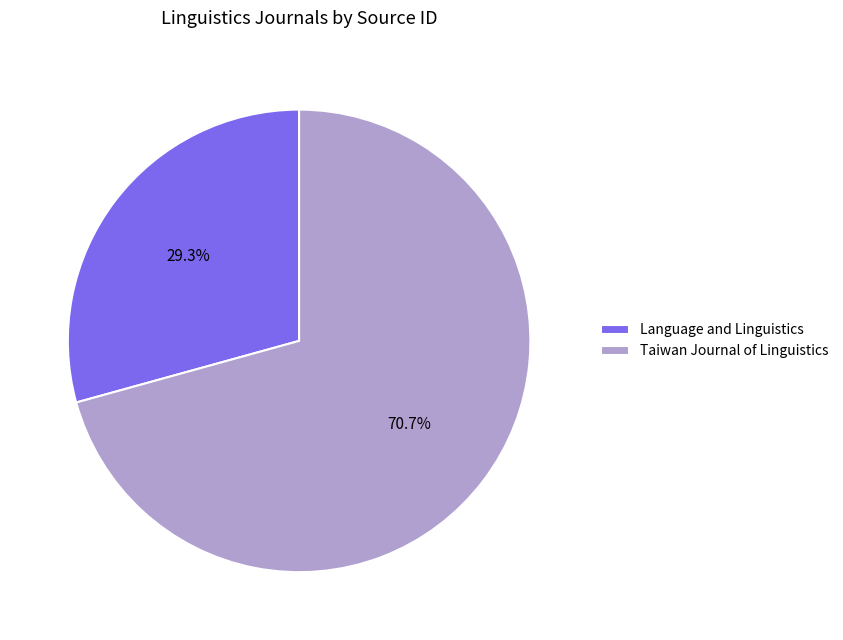

What portion of the pie excludes Taiwan Journal of Linguistics?

29.3%